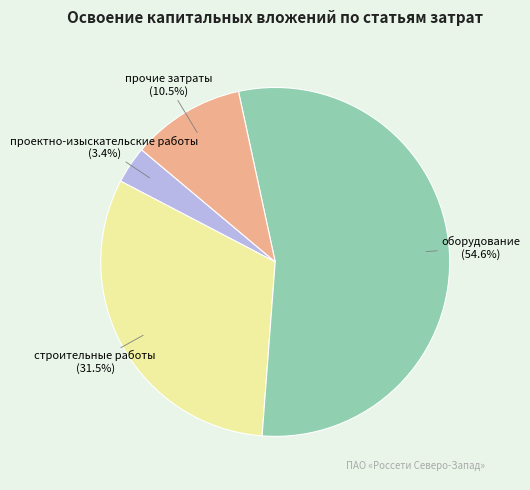

Which slice represents more than half of the pie?

оборудование